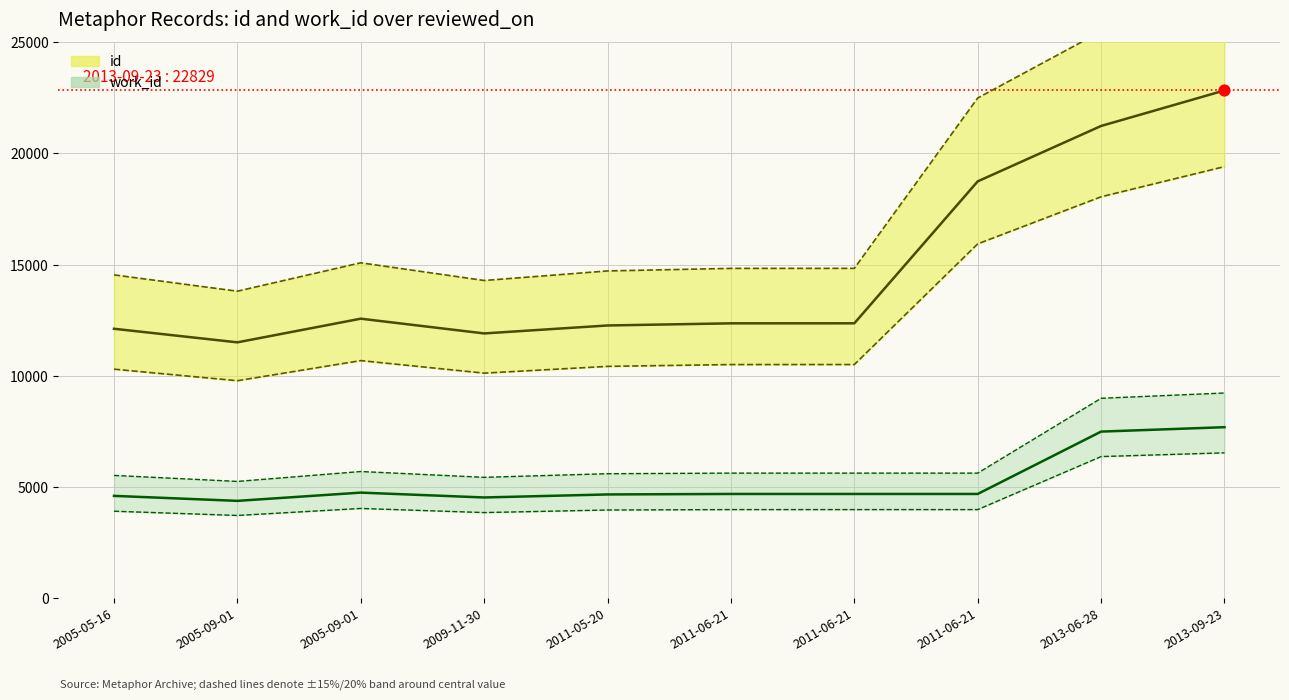

Which series has the largest total across all categories?

id